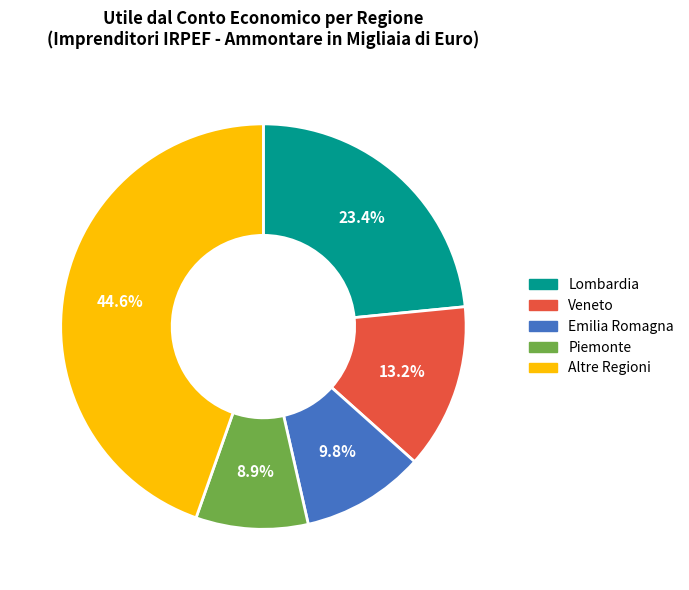

Is there any slice that represents more than half of the pie?

No